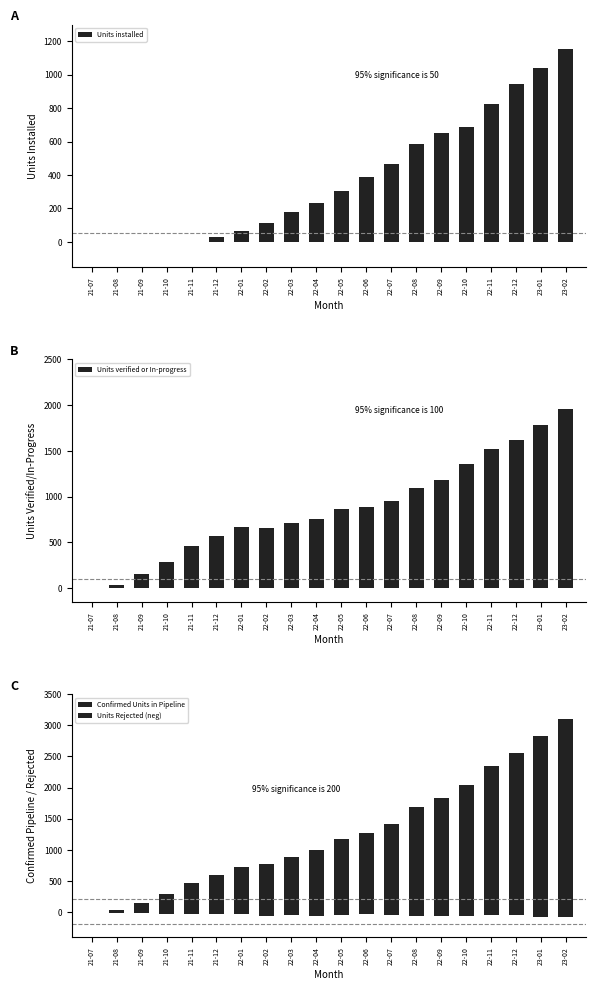

What is the total value across all series at 22-05?

2284